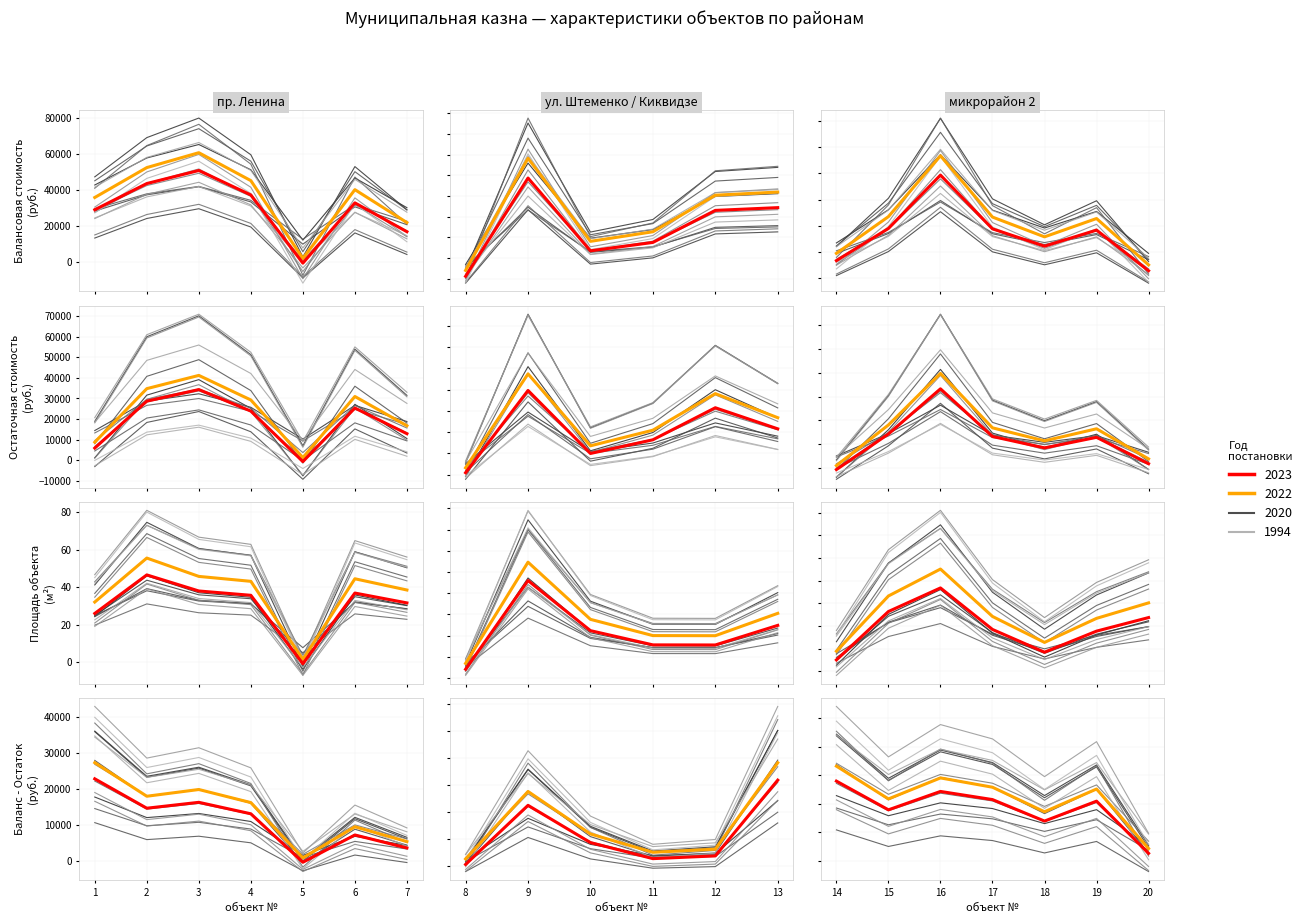

Which series has the largest total across all categories?

Балансовая стоимость